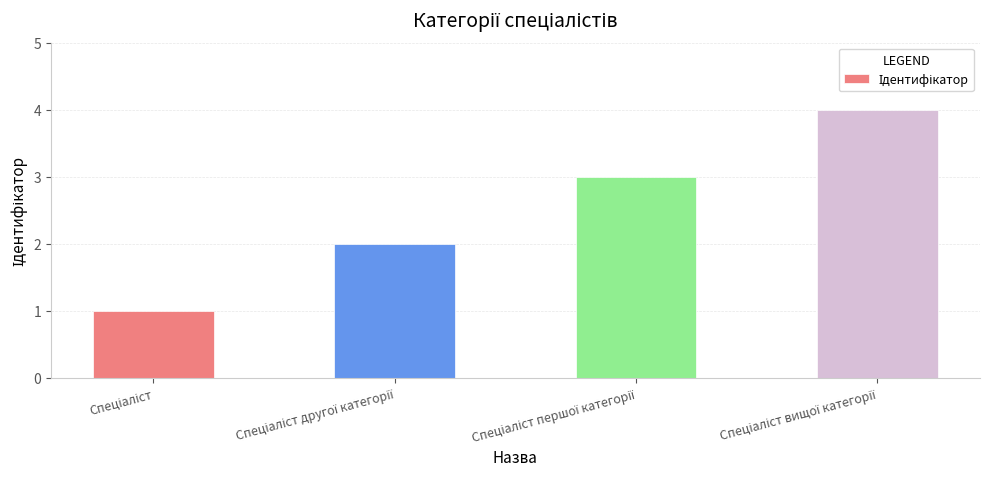

What is the sum of all values?

10